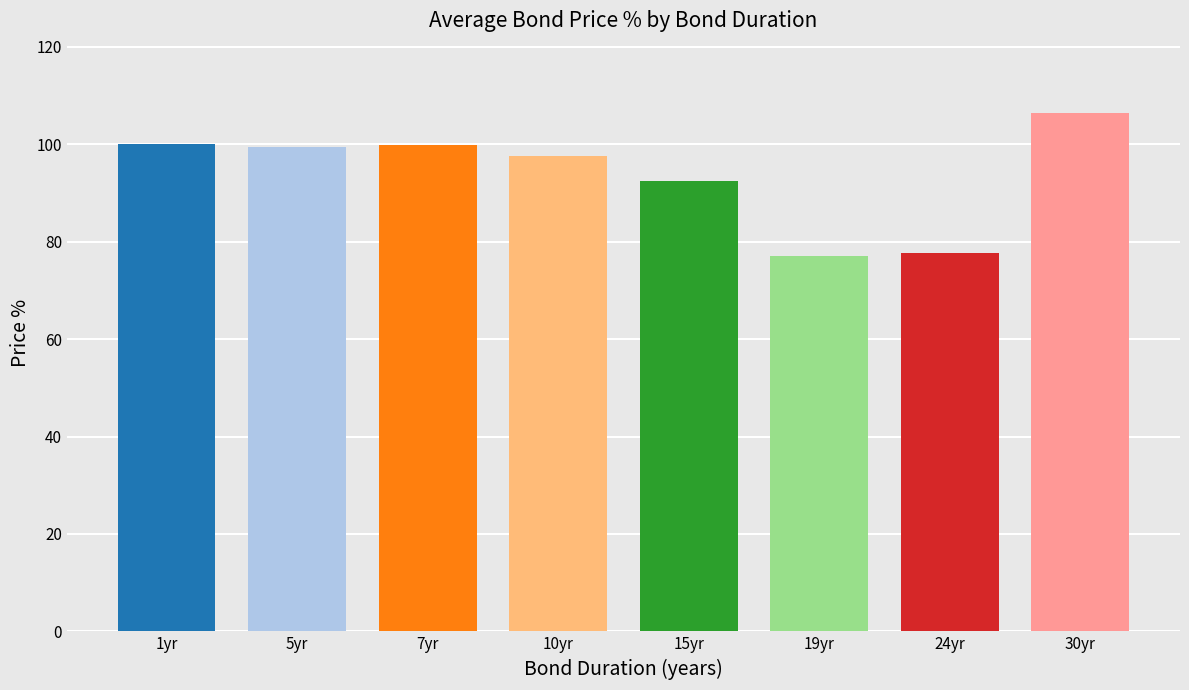

At which label is the value closest to 91?

15yr